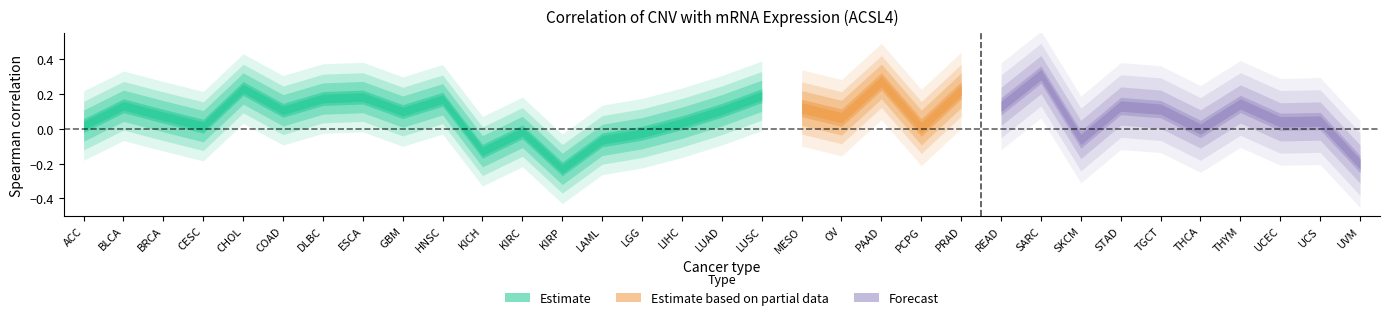

How many values are below 0?

8